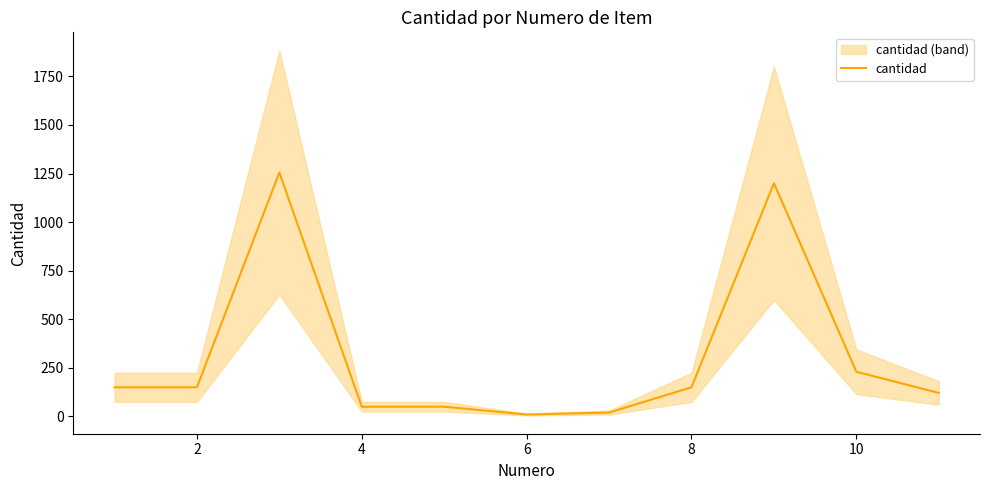

What is the maximum value for cantidad?

1255